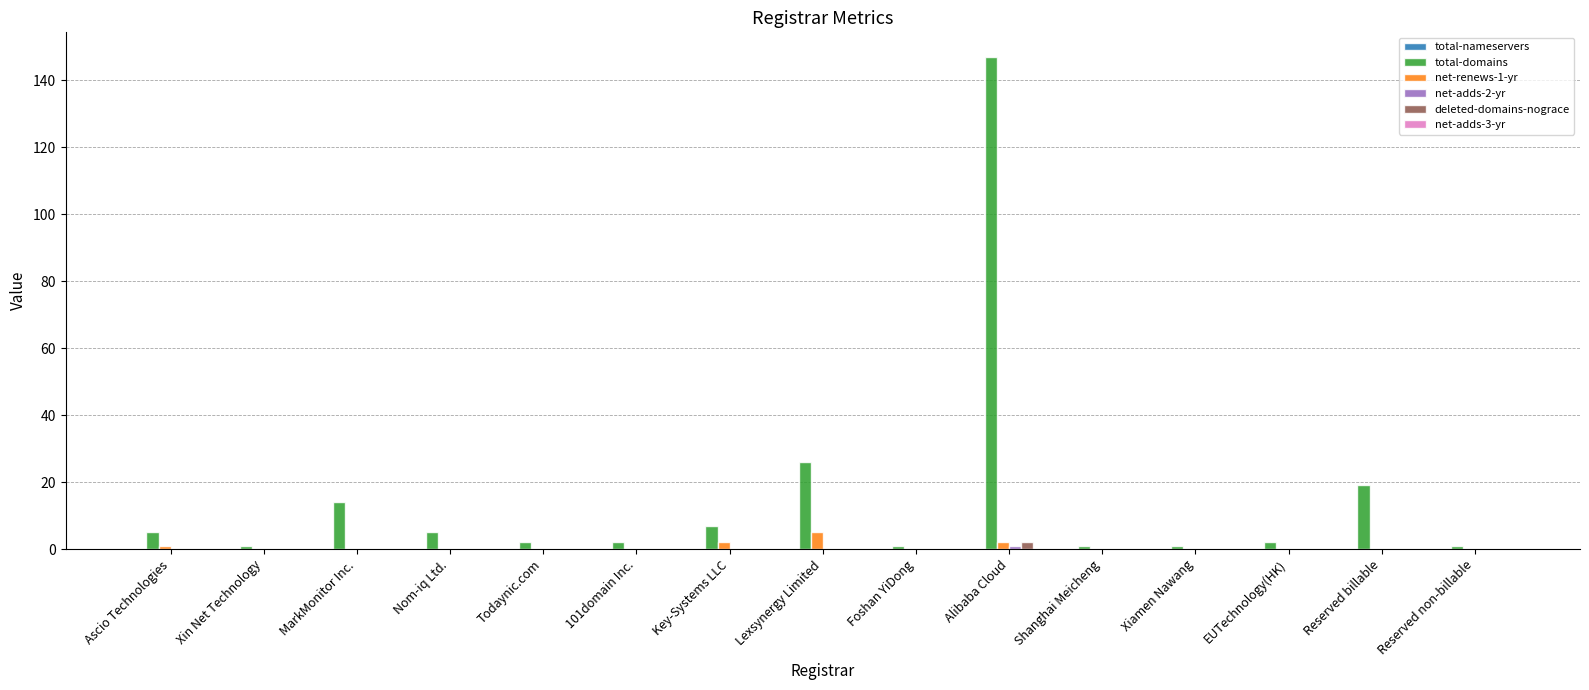

What is the greatest value displayed?

147